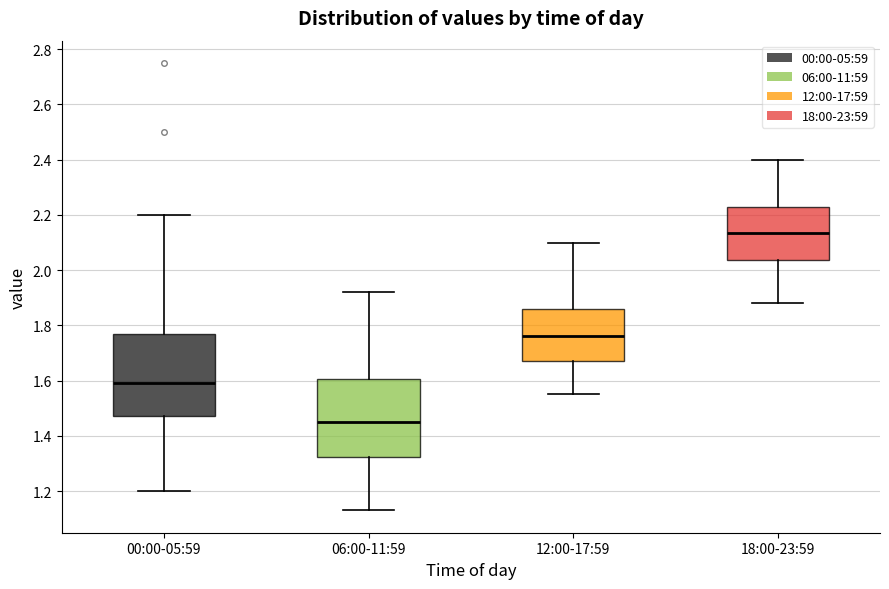

Reading left to right, read every box against the y-axis: the position of its median line, the range the box covers, and the ends of its whiskers. The values are not printed on the chart, so give them approximately, as read against the axis.

00:00-05:59: median 1.60, box 1.48 to 1.76, whiskers 1.20 to 2.20
06:00-11:59: median 1.46, box 1.32 to 1.60, whiskers 1.14 to 1.92
12:00-17:59: median 1.76, box 1.68 to 1.86, whiskers 1.56 to 2.10
18:00-23:59: median 2.14, box 2.04 to 2.22, whiskers 1.88 to 2.40